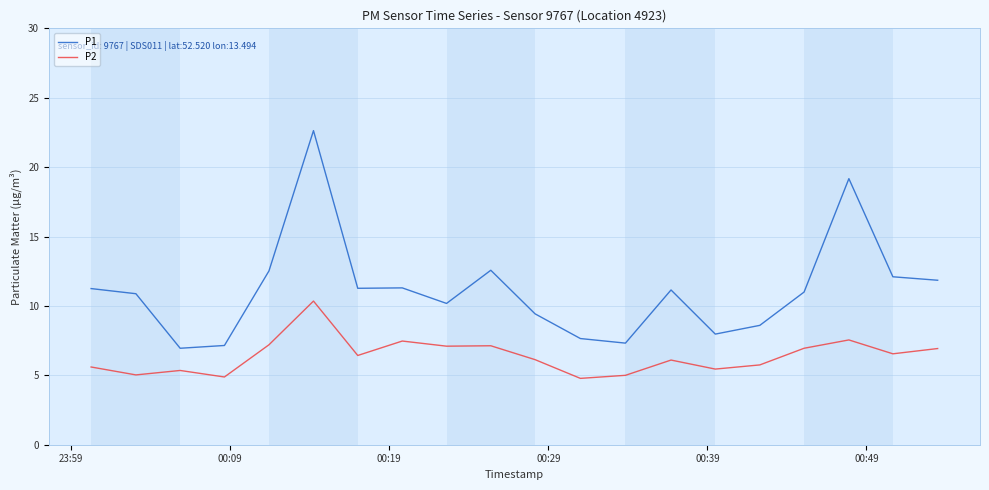

What is the maximum value for P1?

22.6